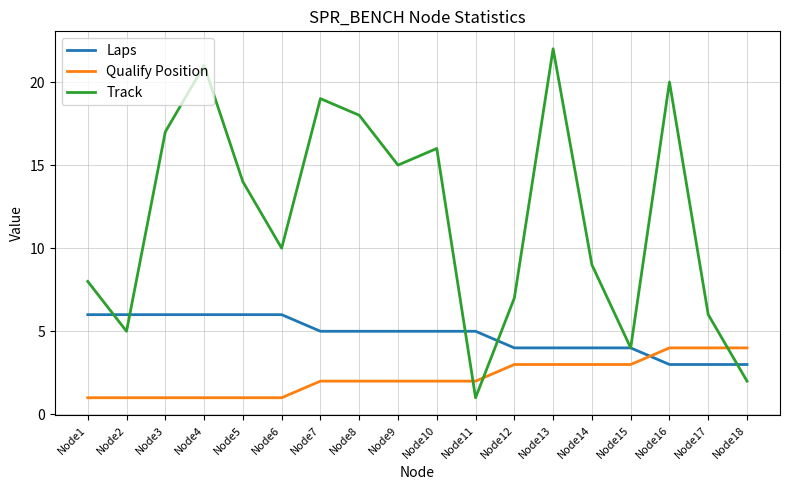

What is the average value of the Laps series?

5